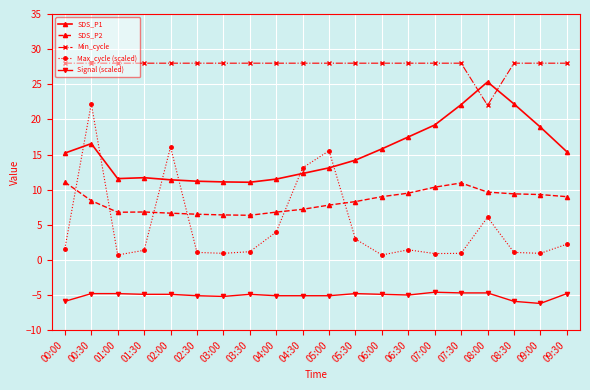

At which category is the sum across all series the highest?

00:30